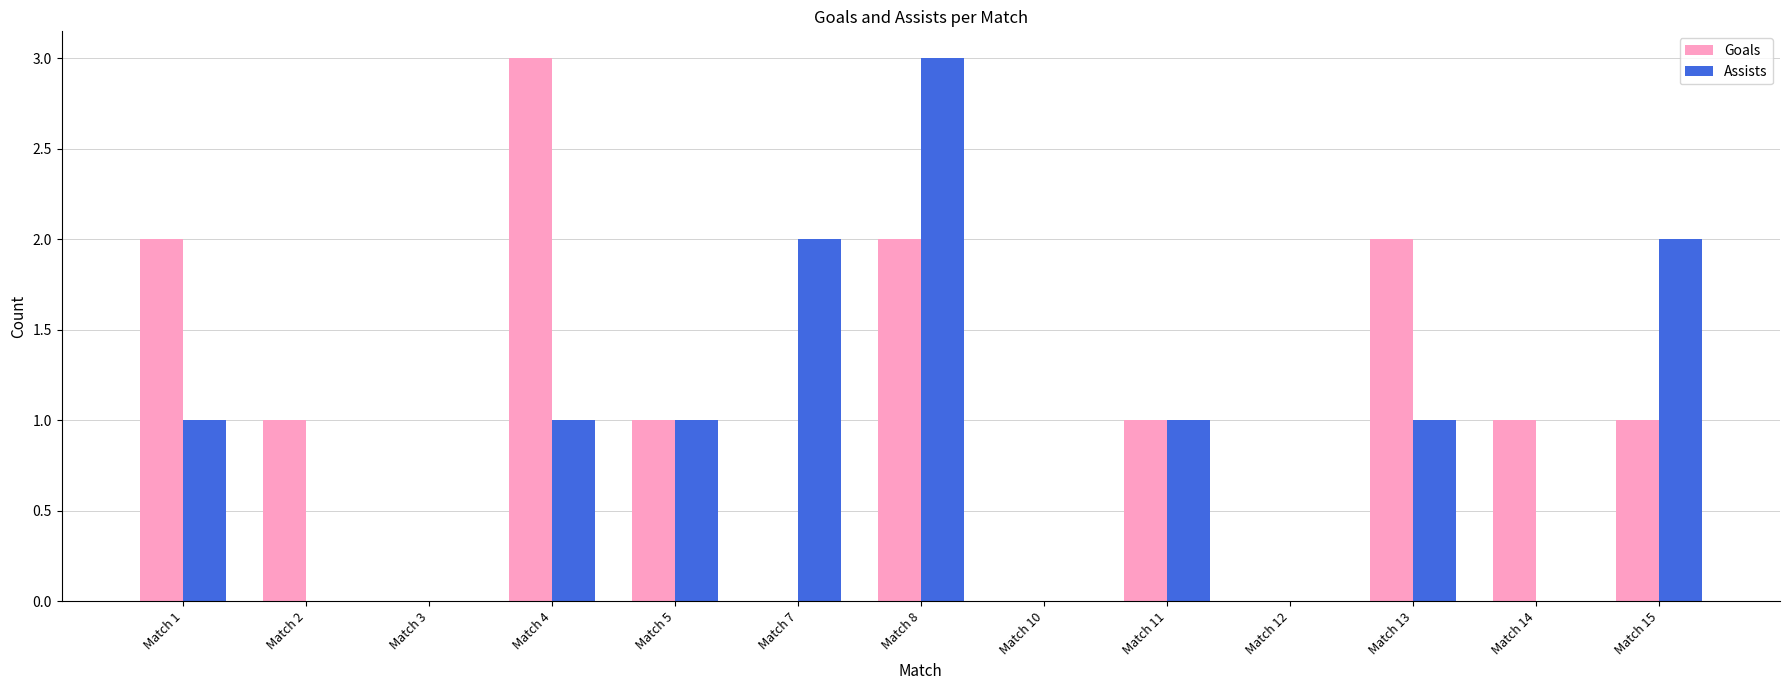

What is the highest value of the Assists series?

3